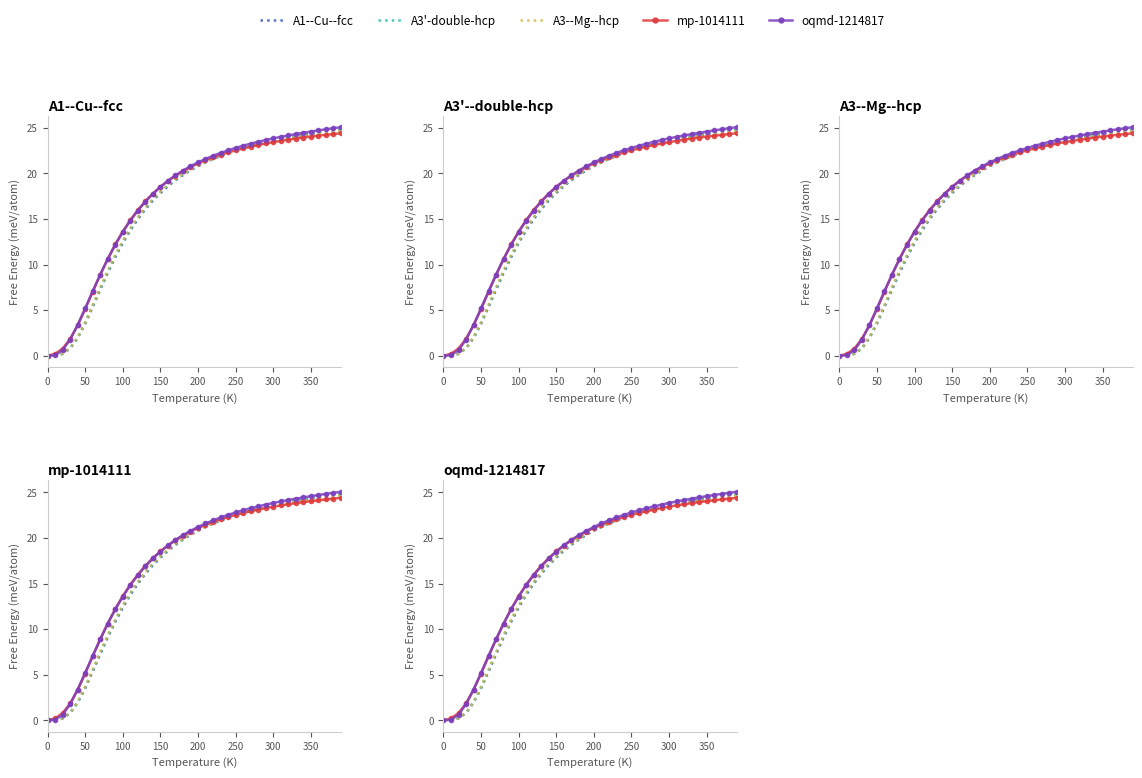

Which series has the largest total across all categories?

oqmd-1214817 a=8.6877